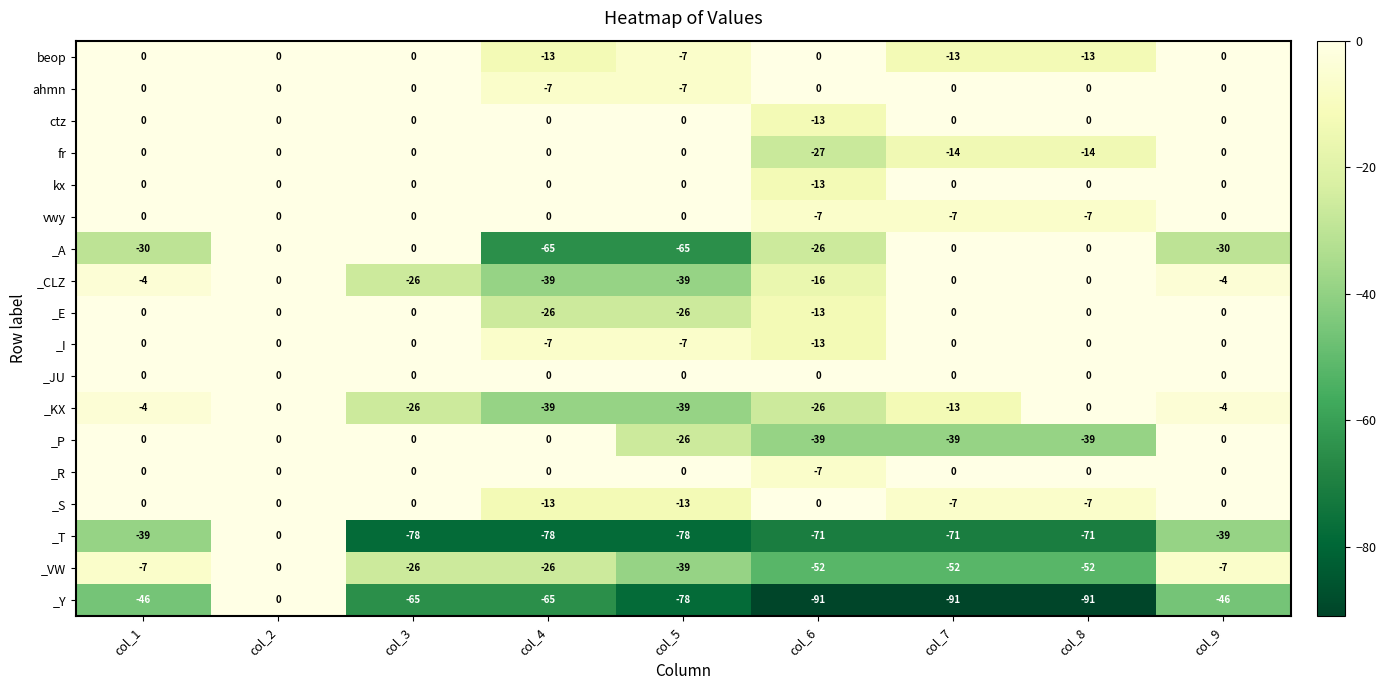

Which series has the largest range (max minus min)?

_Y